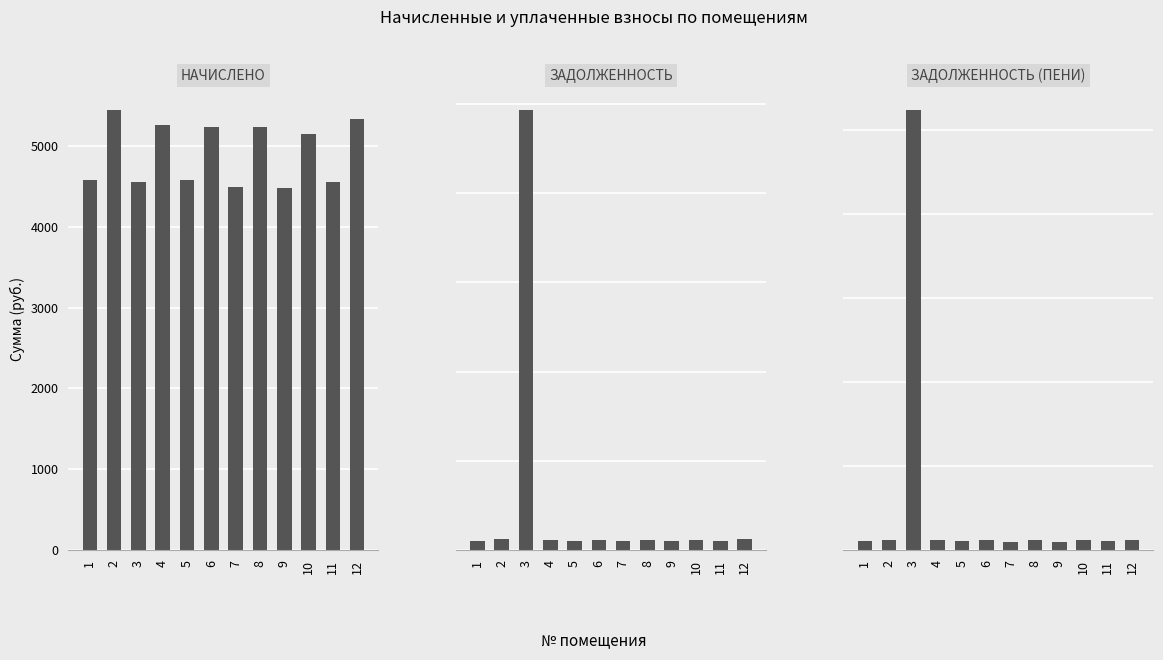

The задолженность series shows 24655.6 at 3. True or false?

True